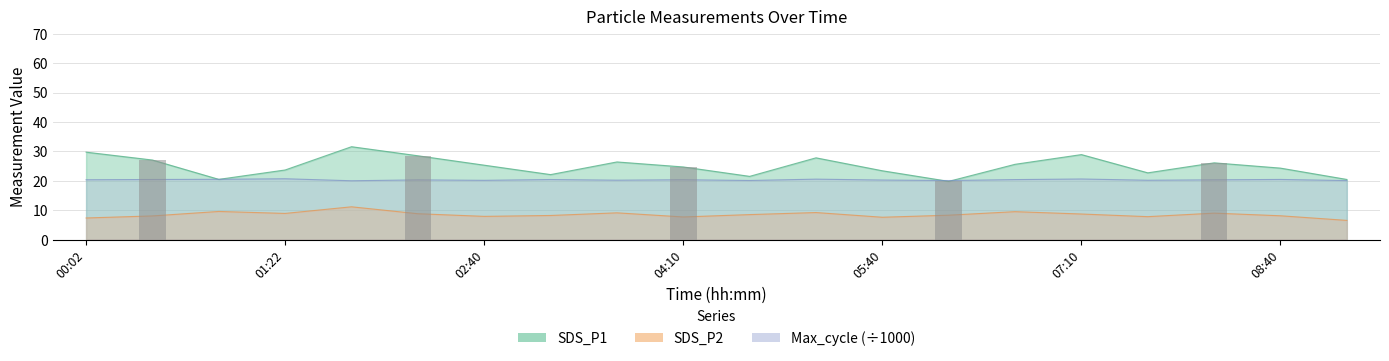

At which category is the sum across all series the highest?

01:40